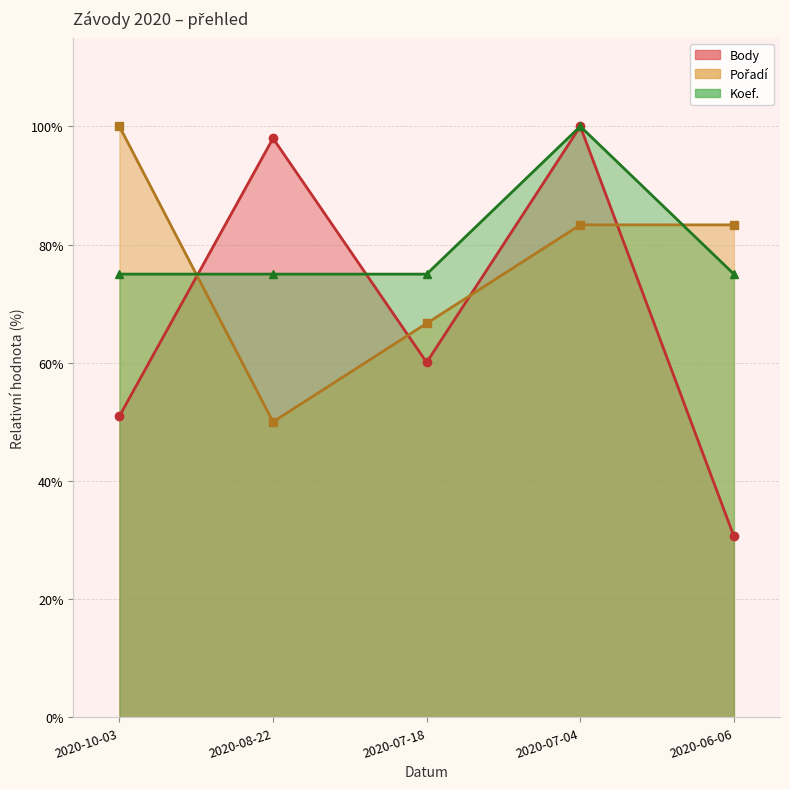

What is the value of the Body point at the 1st from the left?

51.0